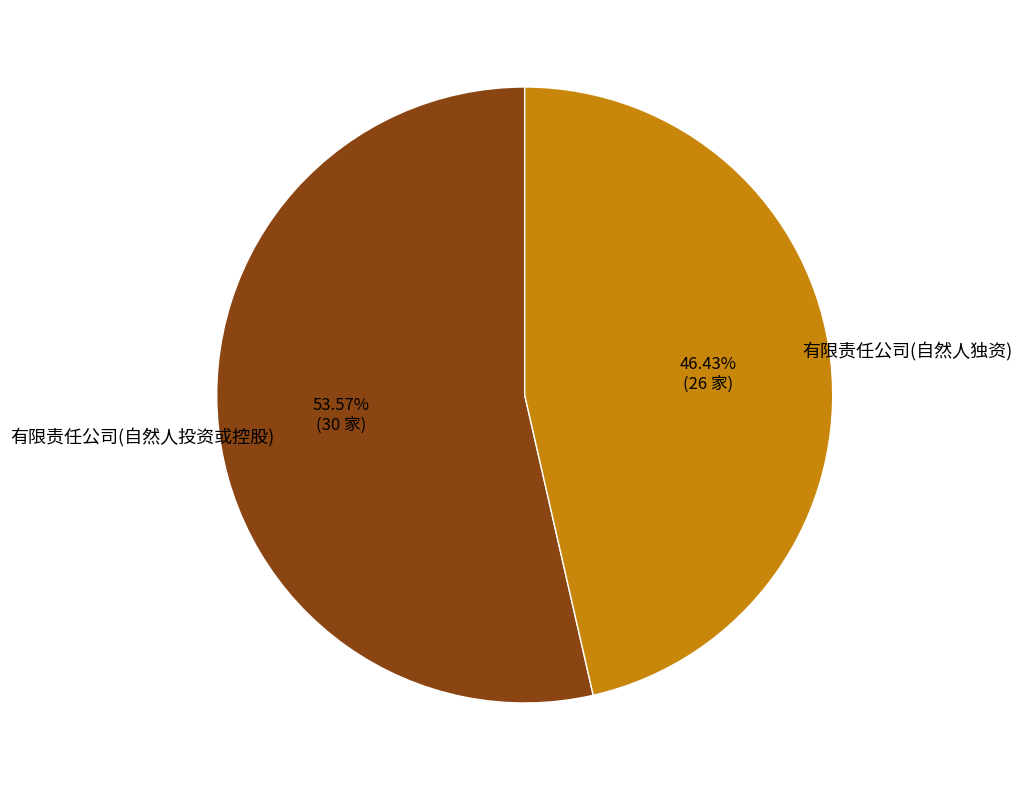

Rank the categories by value from highest to lowest.

有限责任公司(自然人投资或控股), 有限责任公司(自然人独资)